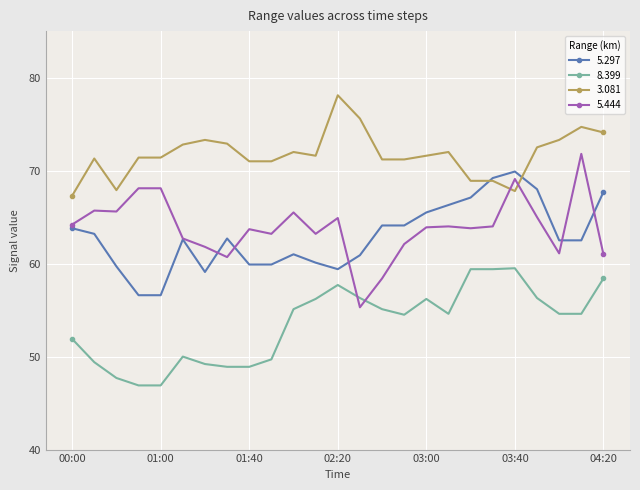

Rank the series by their maximum value, from lowest to highest.

8.399, 5.297, 5.444, 3.081